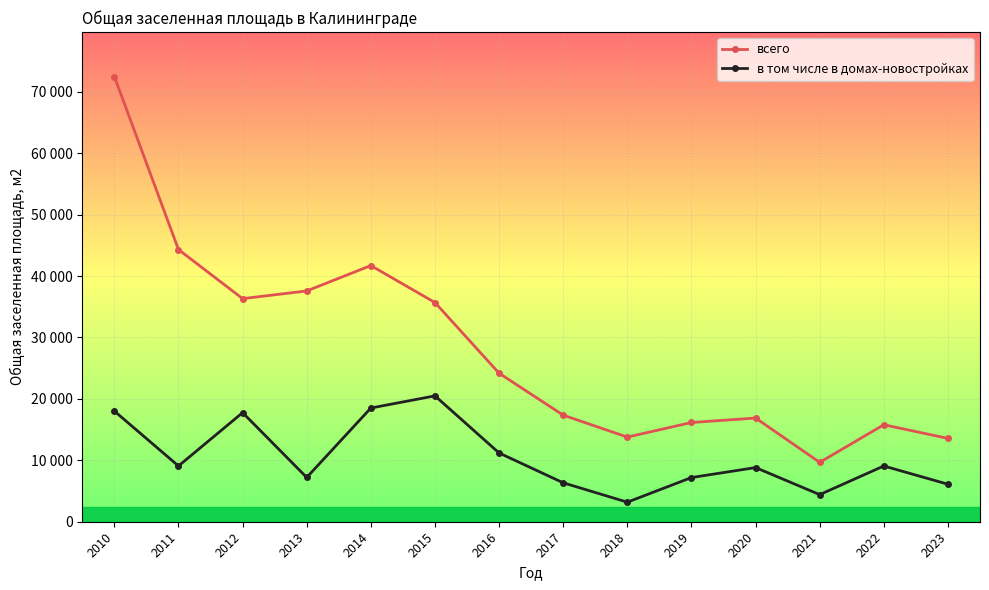

Reading left to right, extract all data points from this chart.

всего: 2010=72474.0	2011=44309.0	2012=36320.0	2013=37573.0	2014=41705.0	2015=35684.0	2016=24177.0	2017=17350.0	2018=13781.0	2019=16156.0	2020=16880.1	2021=9668.3	2022=15787.8	2023=13564.8
в том числе в домах-новостройках: 2010=18015.0	2011=9076.0	2012=17761.0	2013=7206.0	2014=18512.0	2015=20491.0	2016=11194.0	2017=6338.0	2018=3183.0	2019=7191.0	2020=8816.2	2021=4413.8	2022=9075.8	2023=6102.0